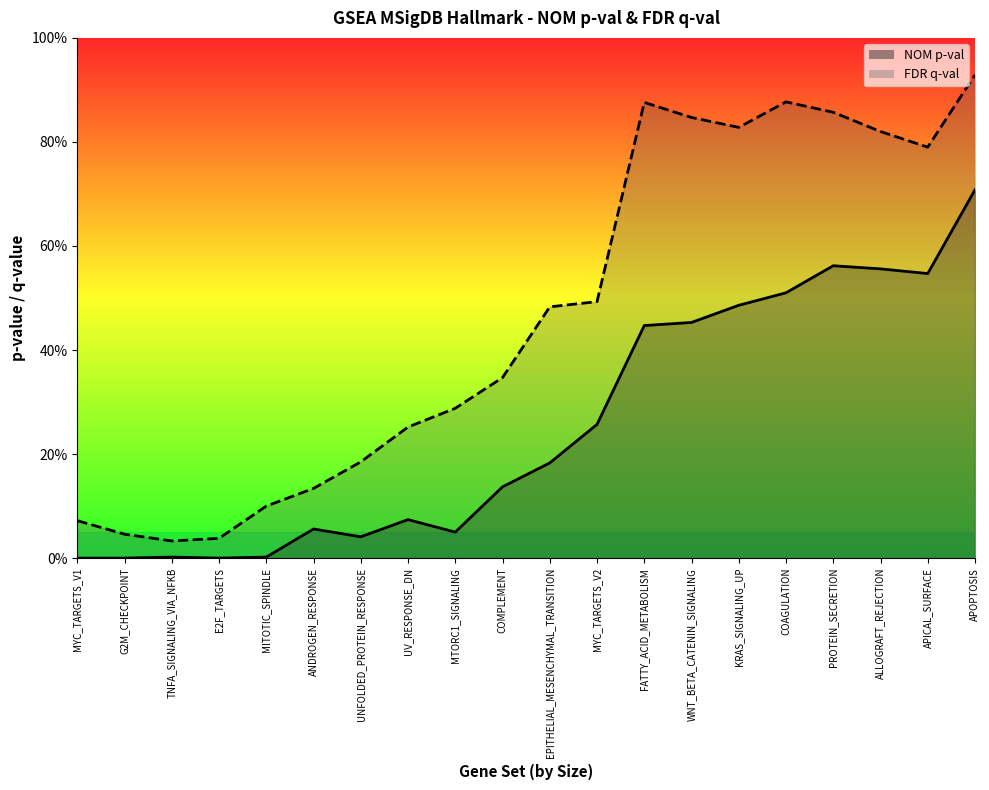

Which has a higher value, KRAS_SIGNALING_UP or MTORC1_SIGNALING?

KRAS_SIGNALING_UP